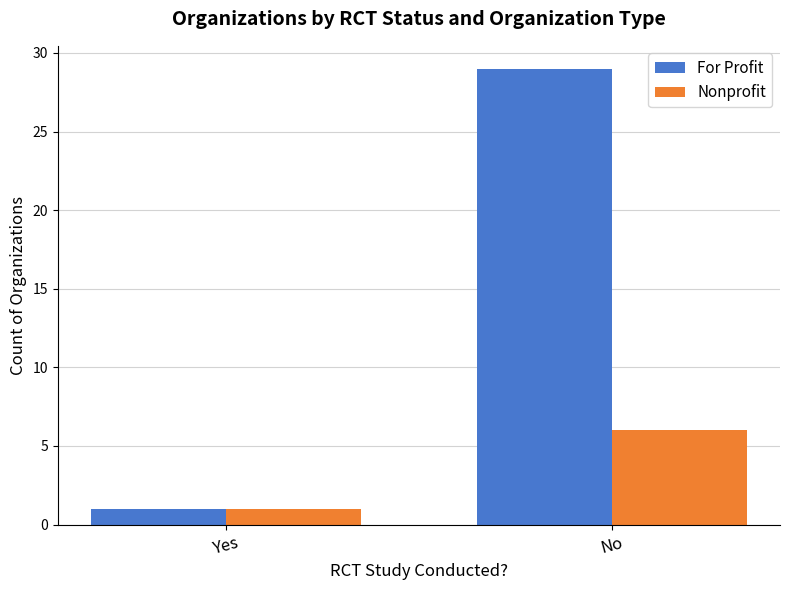

At which label does Nonprofit reach its minimum?

Yes